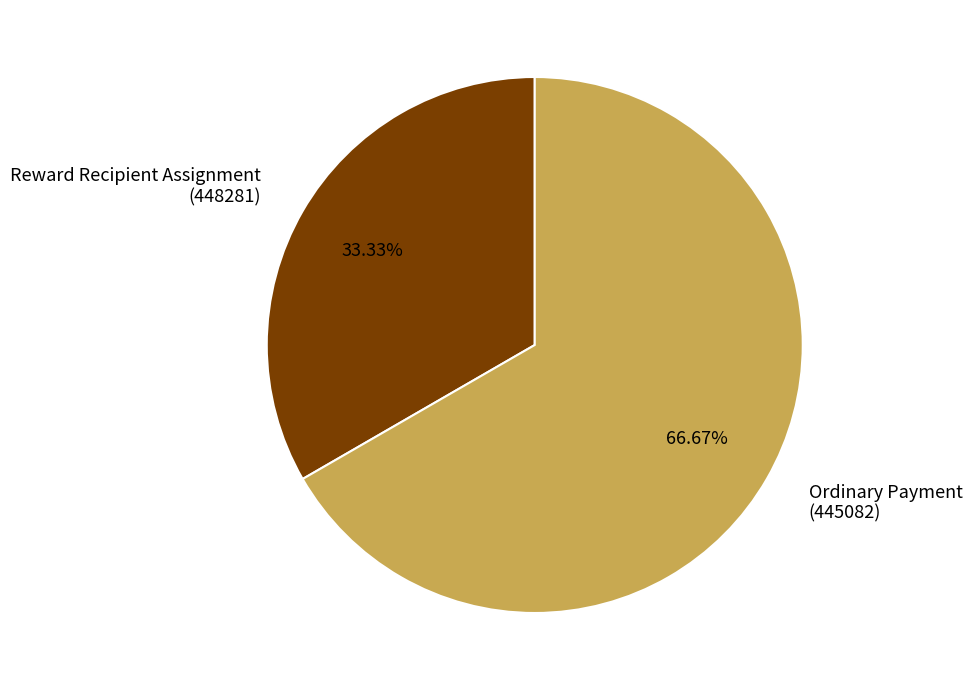

Does Ordinary Payment (445082) represent more than half of the total?

Yes